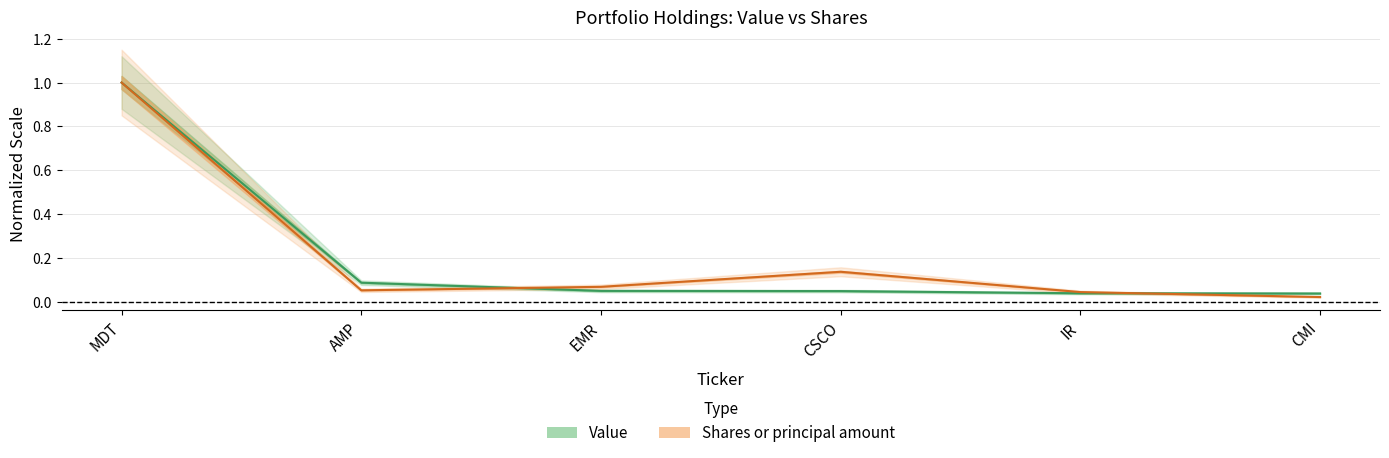

Between CSCO and AMP, which is larger?

AMP